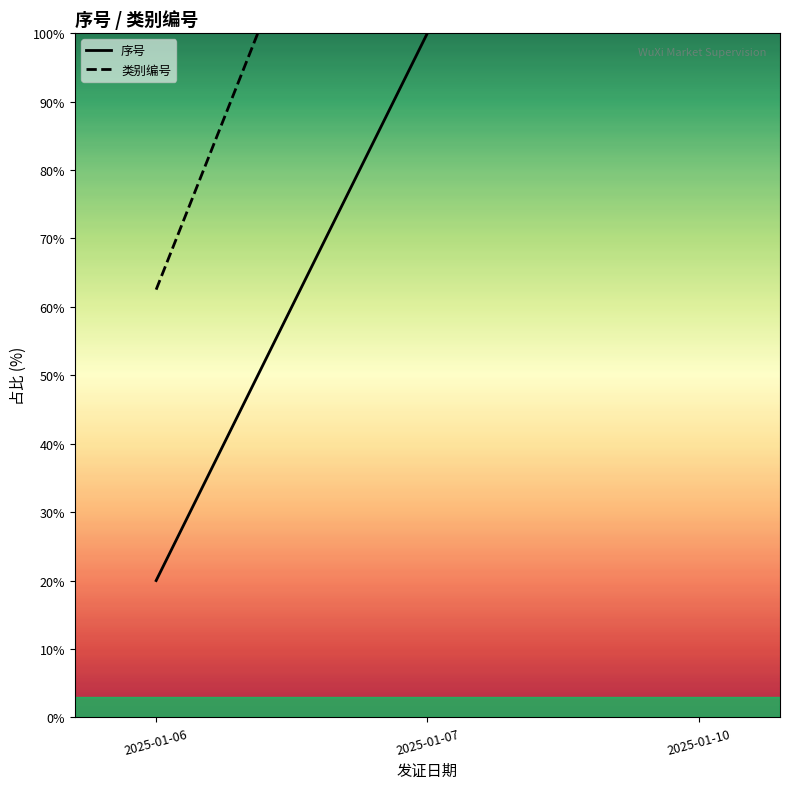

At which label does 类别编号 first exceed 162?

2025-01-07